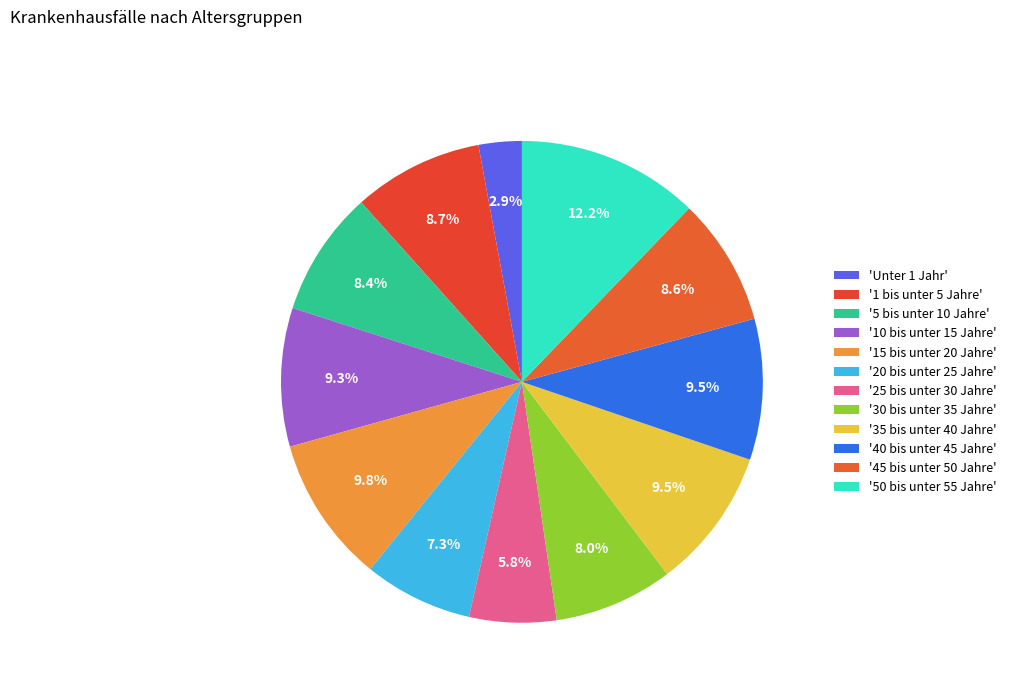

How many slices are in this pie chart?

12